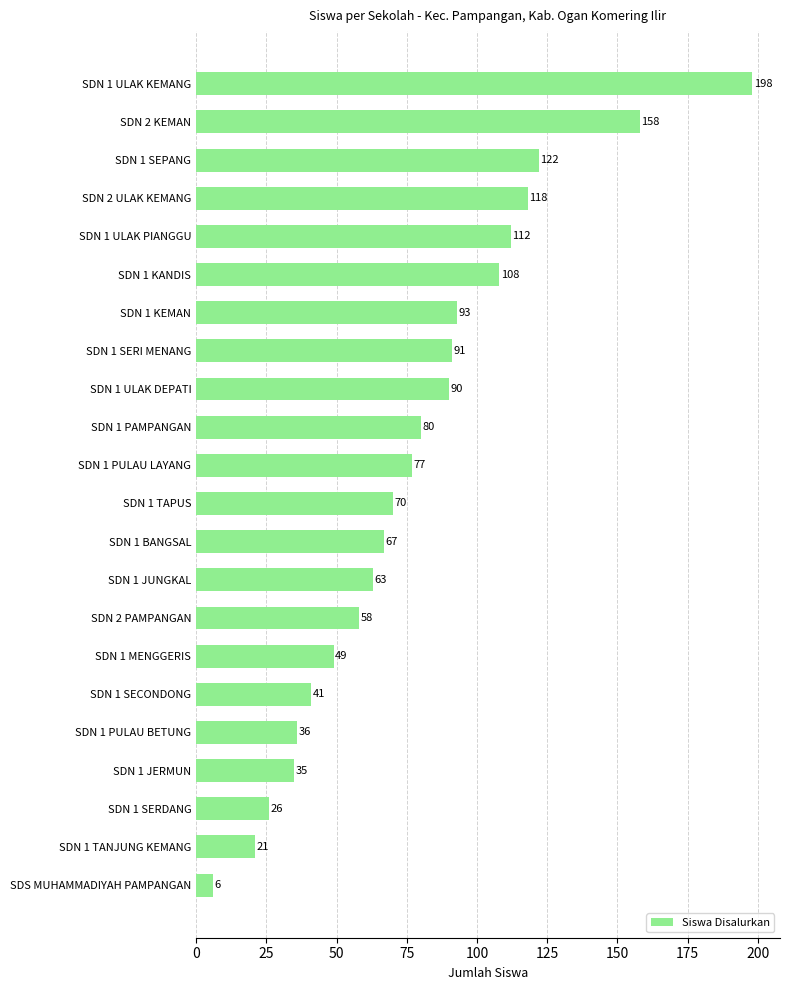

What is the label of the 8th bar from the bottom?

SDN 2 PAMPANGAN